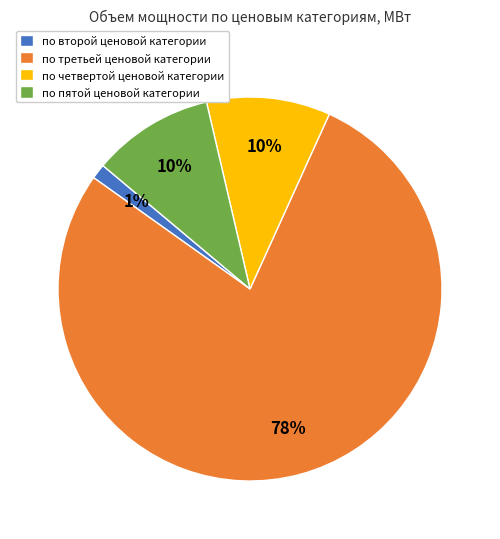

Is по четвертой ценовой категории the majority of the pie?

No